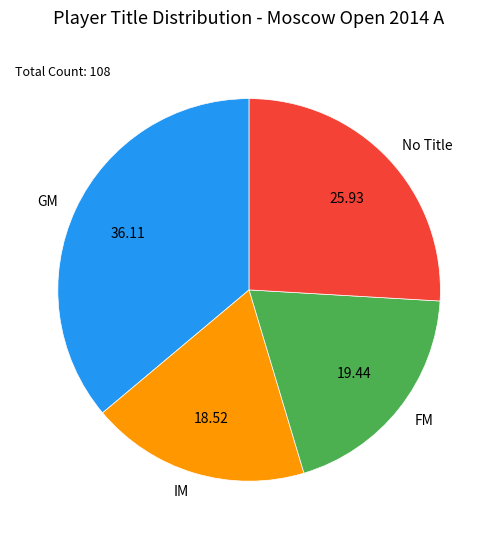

Which has a higher value, No Title or GM?

GM